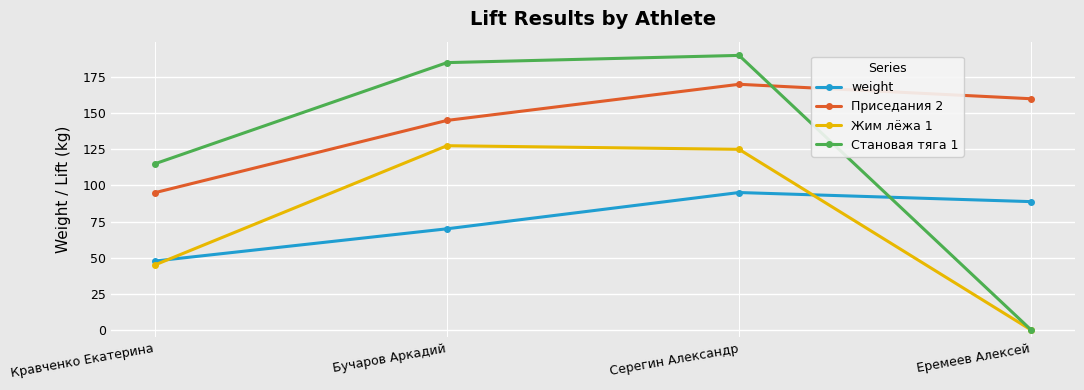

How many series are shown in this chart?

4